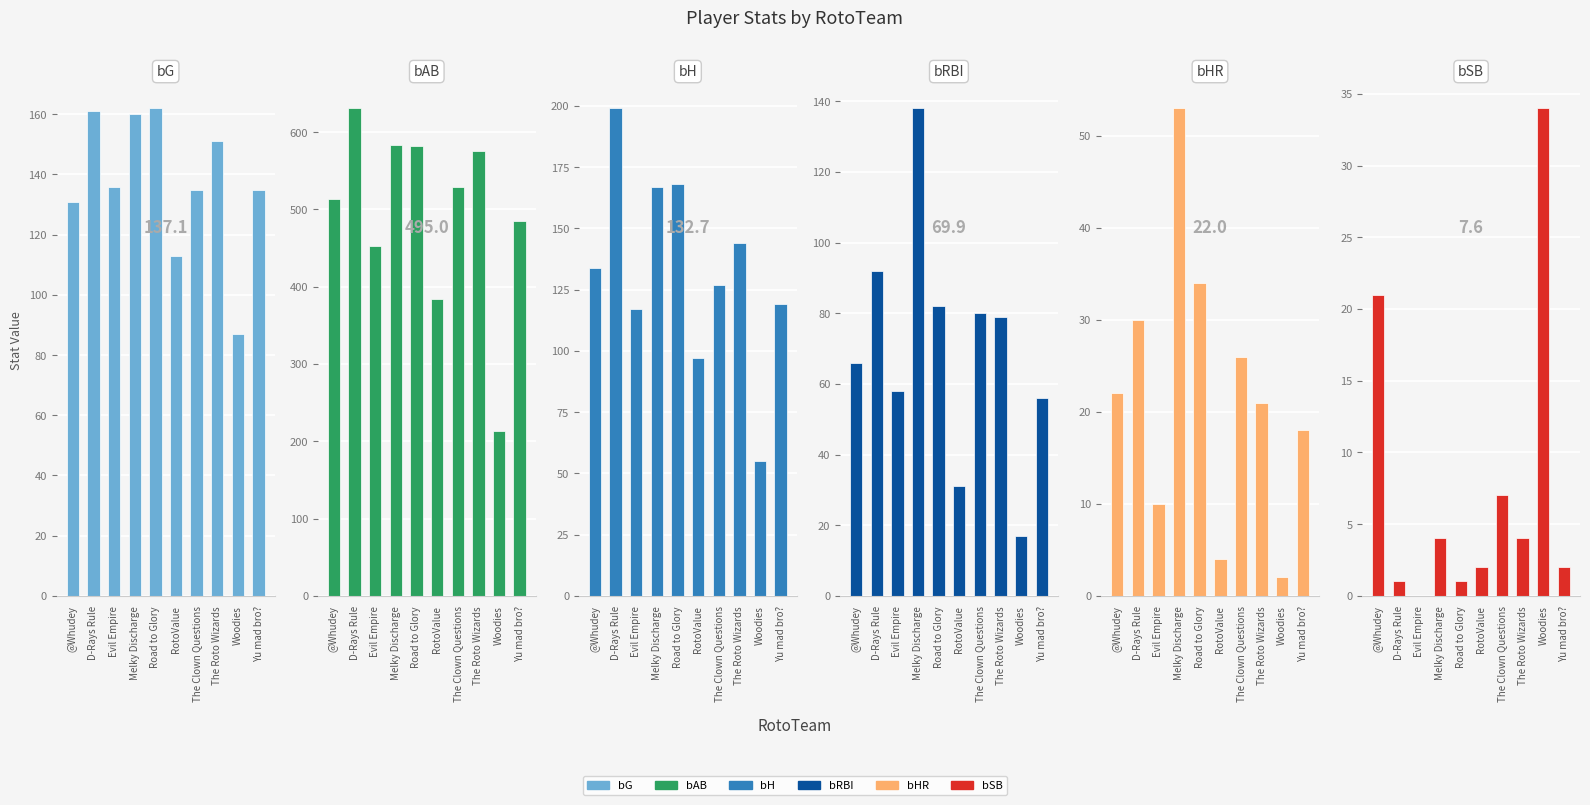

Reading left to right, extract all data points from this chart.

bG: @Whudey=131	D-Rays Rule=161	Evil Empire=136	Melky Discharge=160	Road to Glory=162	RotoValue=113	The Clown Questions=135	The Roto Wizards=151	Woodies=87	Yu mad bro?=135
bAB: @Whudey=513	D-Rays Rule=631	Evil Empire=453	Melky Discharge=584	Road to Glory=582	RotoValue=384	The Clown Questions=529	The Roto Wizards=576	Woodies=213	Yu mad bro?=485
bH: @Whudey=134	D-Rays Rule=199	Evil Empire=117	Melky Discharge=167	Road to Glory=168	RotoValue=97	The Clown Questions=127	The Roto Wizards=144	Woodies=55	Yu mad bro?=119
bRBI: @Whudey=66	D-Rays Rule=92	Evil Empire=58	Melky Discharge=138	Road to Glory=82	RotoValue=31	The Clown Questions=80	The Roto Wizards=79	Woodies=17	Yu mad bro?=56
bHR: @Whudey=22	D-Rays Rule=30	Evil Empire=10	Melky Discharge=53	Road to Glory=34	RotoValue=4	The Clown Questions=26	The Roto Wizards=21	Woodies=2	Yu mad bro?=18
bSB: @Whudey=21	D-Rays Rule=1	Evil Empire=0	Melky Discharge=4	Road to Glory=1	RotoValue=2	The Clown Questions=7	The Roto Wizards=4	Woodies=34	Yu mad bro?=2